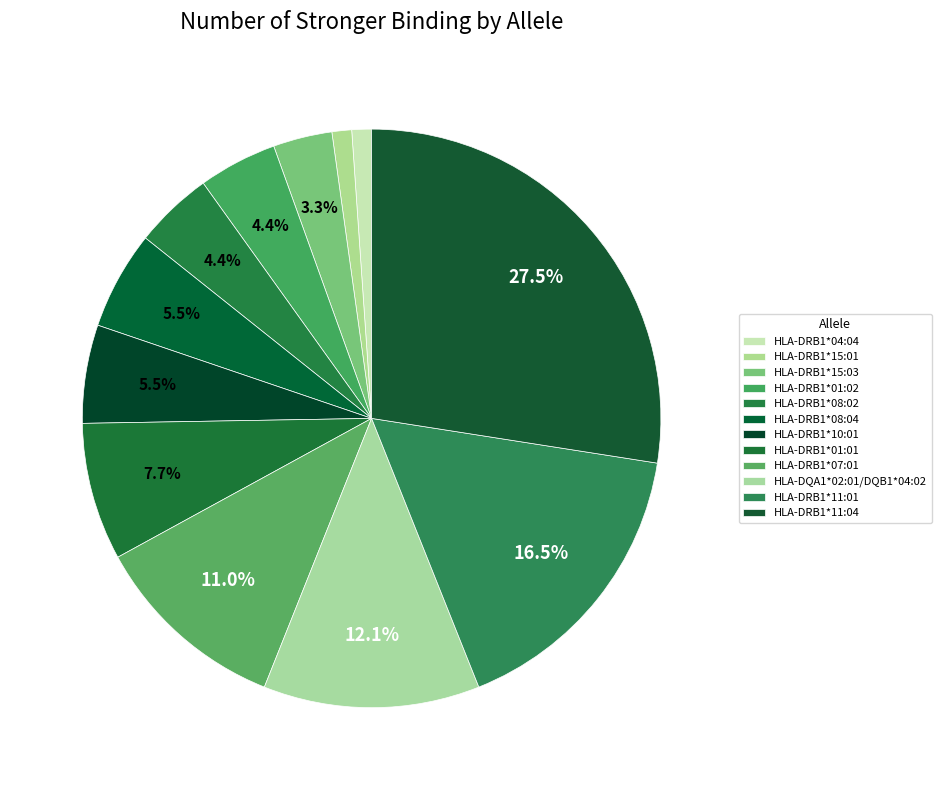

Count the number of slices in the pie.

12